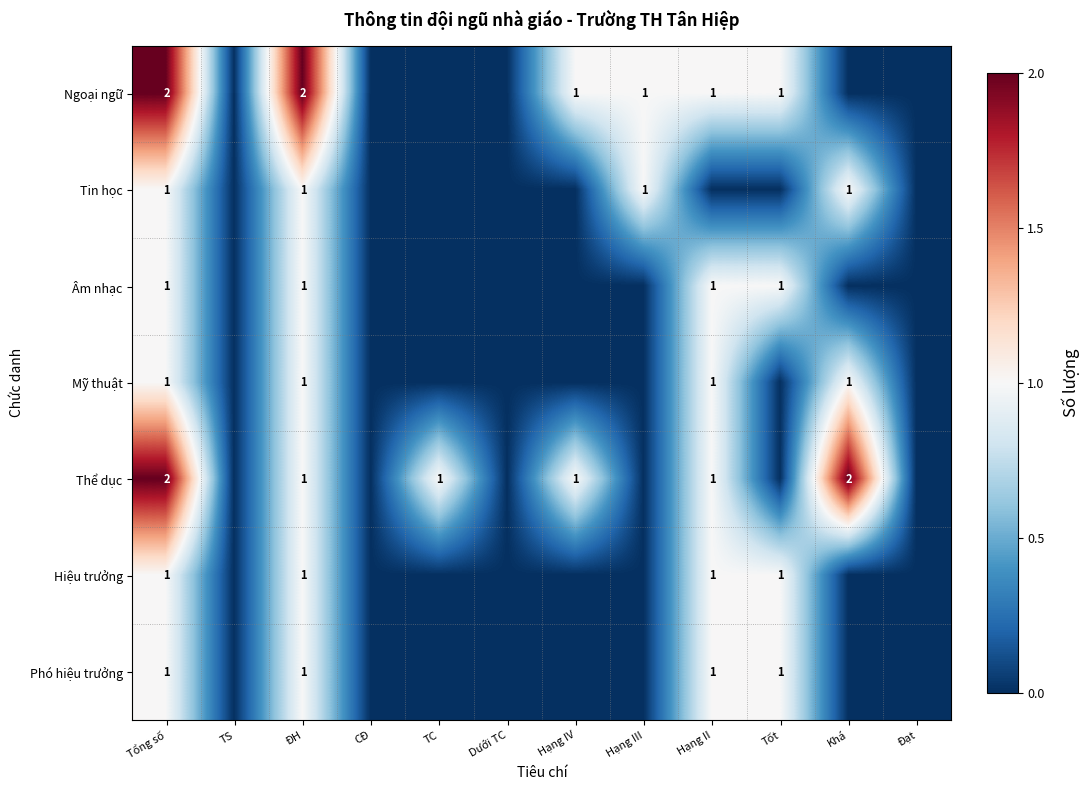

Is it true that Phó hiệu trưởng equals 1 at Tổng số?

True